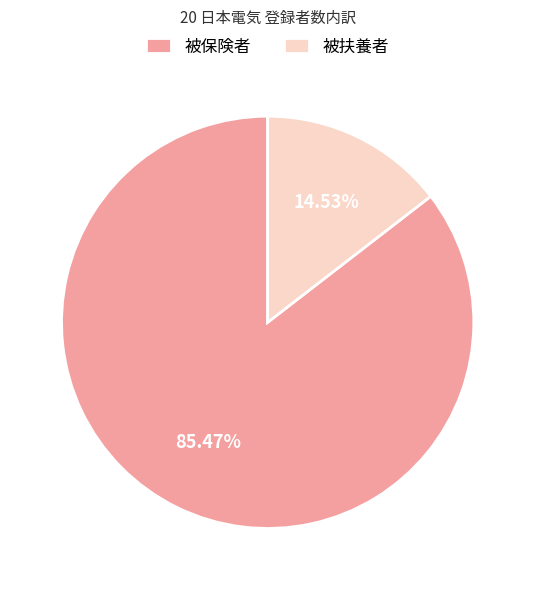

To the nearest percent, what percentage of the pie is 被保険者?

85%